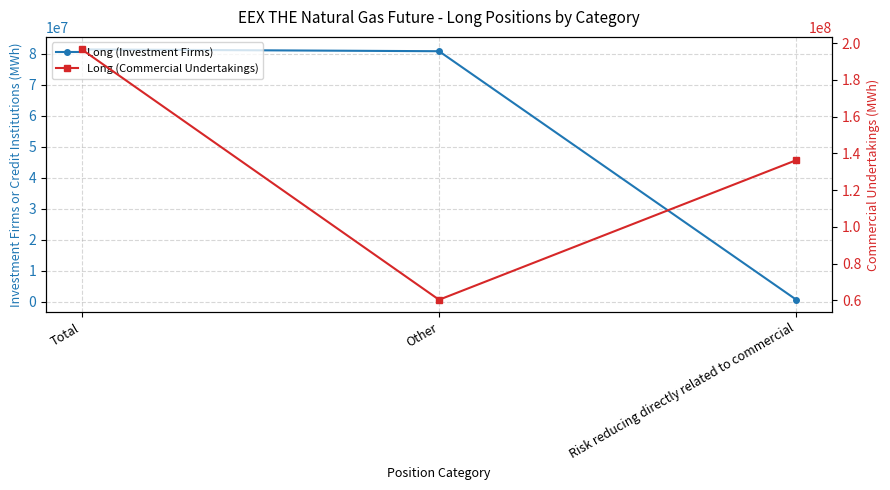

Which category has the highest value across all series?

Total